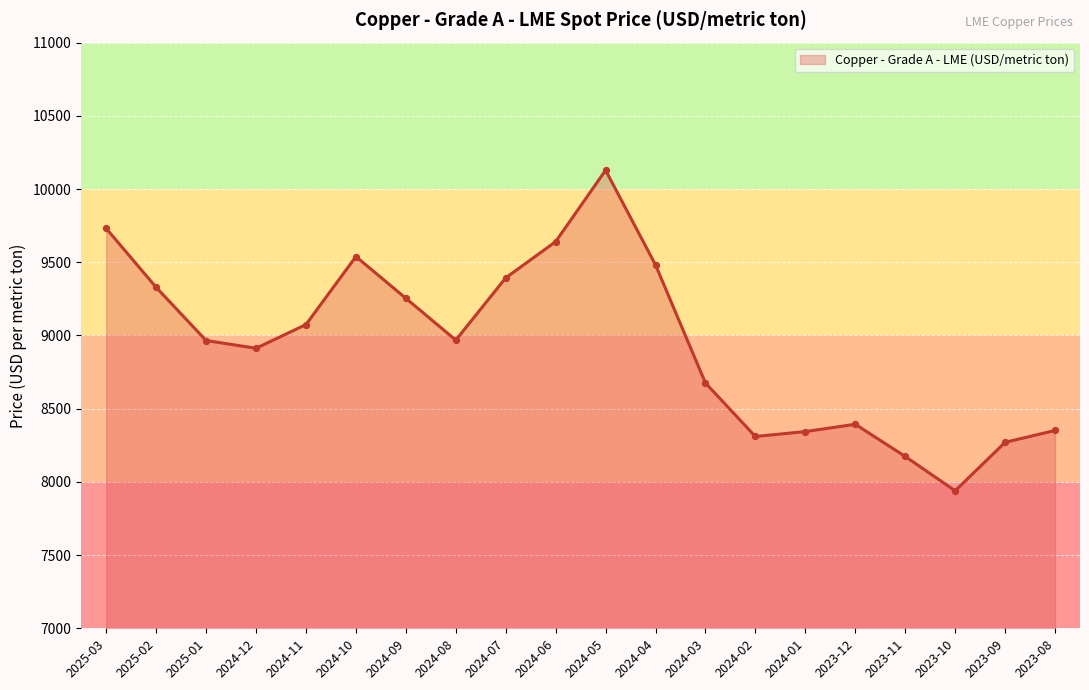

What is the ratio of the value at 2024-03 to the value at 2025-03?

0.9